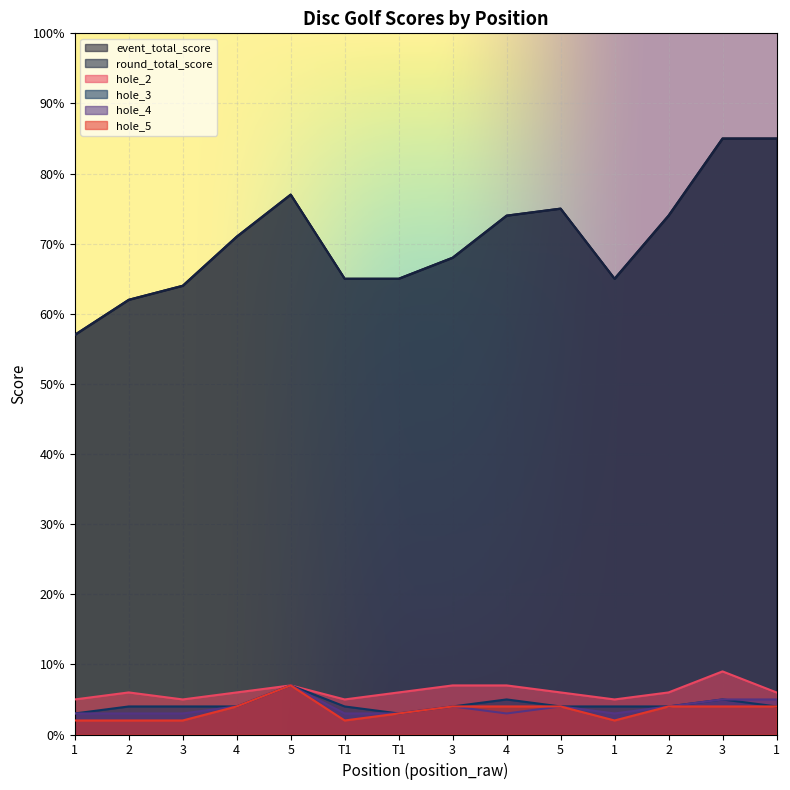

What is the difference between the maximum and second lowest values in the hole_5 series?

5